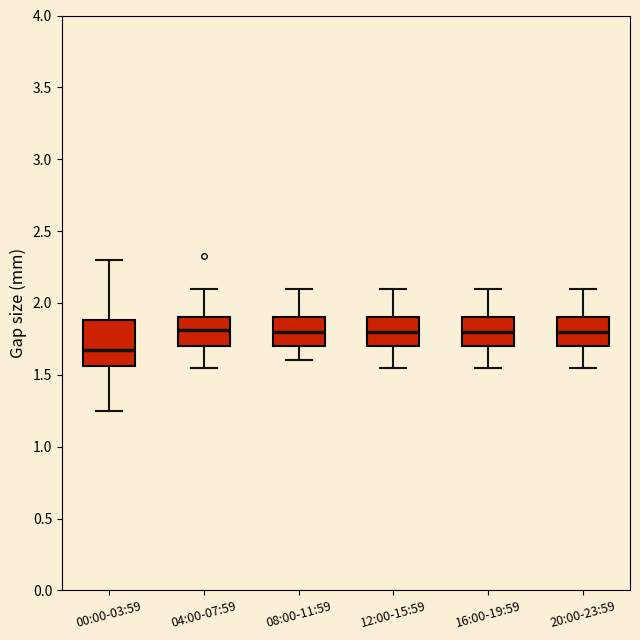

Reading left to right, transcribe this box plot: for each box, give where its median line is, the range the box spans, and where its two whiskers end, as read against the y-axis. The values are not printed on the chart, so give them approximately, as read against the axis.

00:00-03:59: median 1.65, box 1.55 to 1.90, whiskers 1.25 to 2.30
04:00-07:59: median 1.80, box 1.70 to 1.90, whiskers 1.55 to 2.10
08:00-11:59: median 1.80, box 1.70 to 1.90, whiskers 1.60 to 2.10
12:00-15:59: median 1.80, box 1.70 to 1.90, whiskers 1.55 to 2.10
16:00-19:59: median 1.80, box 1.70 to 1.90, whiskers 1.55 to 2.10
20:00-23:59: median 1.80, box 1.70 to 1.90, whiskers 1.55 to 2.10